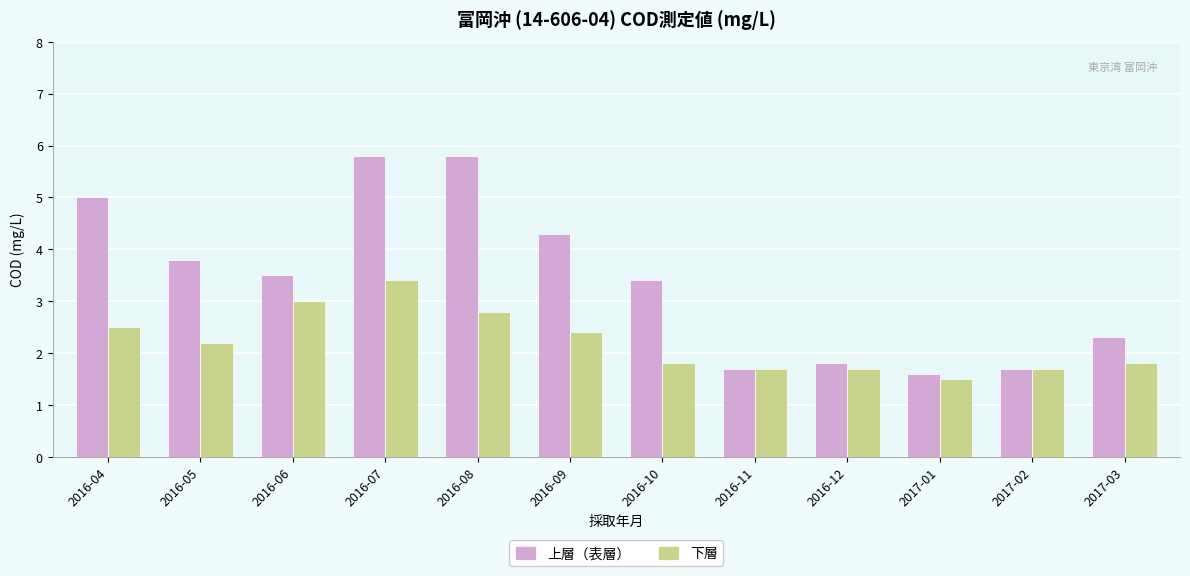

What is the label of the 9th bar from the right?

2016-07